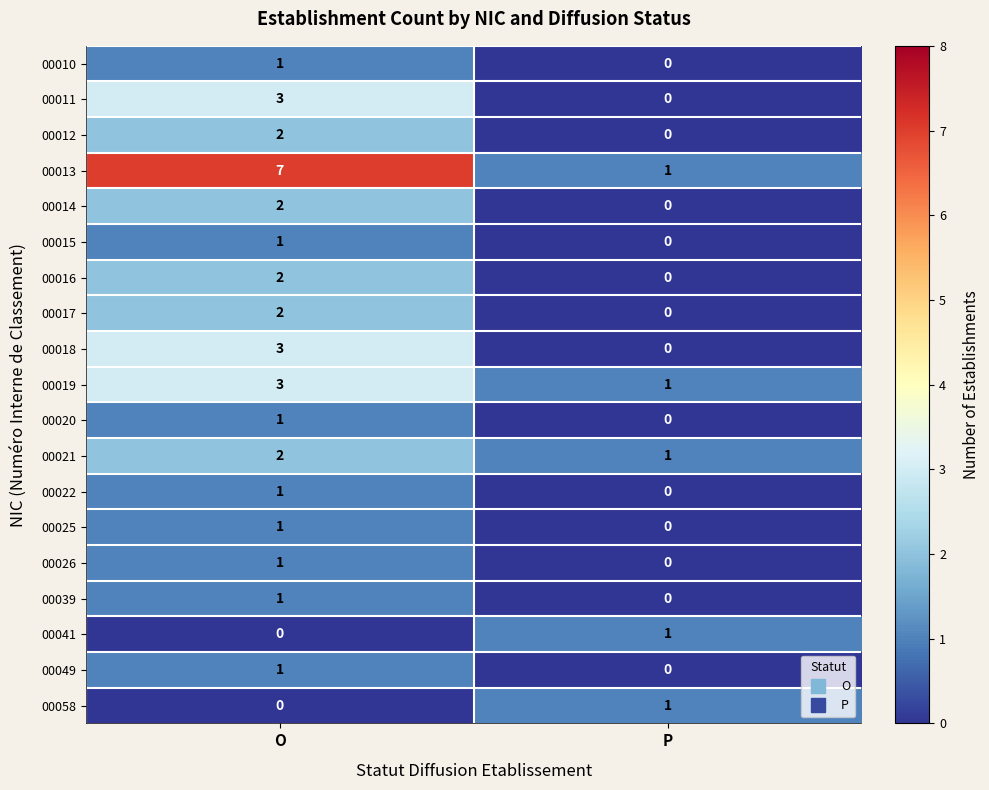

Which series changed the most between O and P?

00013